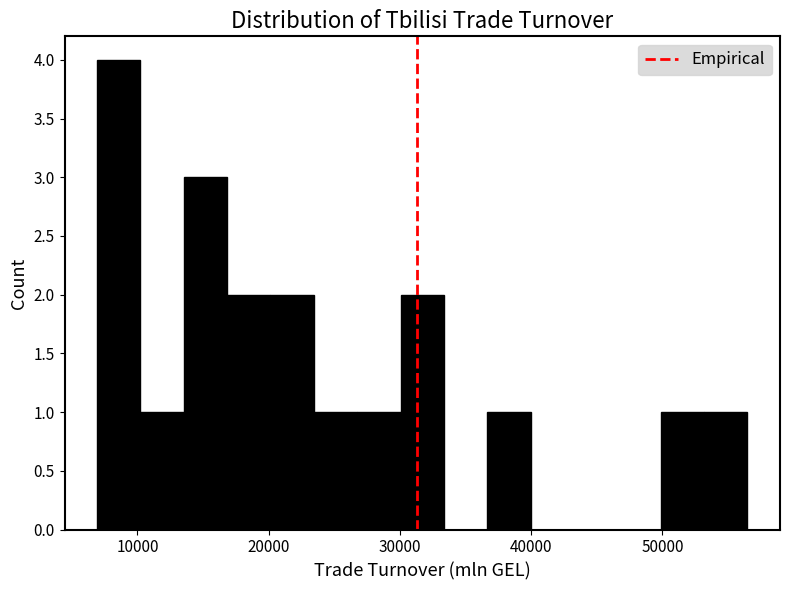

Around what value on the x-axis is the tallest bar? Give the approximate position of its centre, as read against the axis.

9000